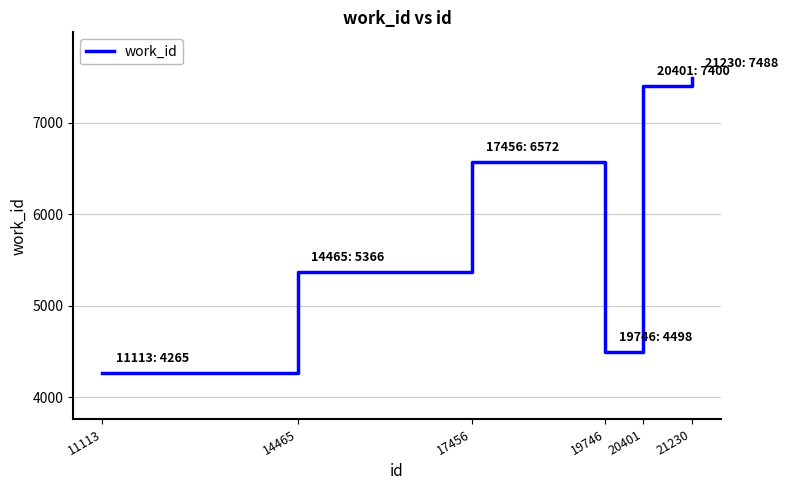

True or false: the data shows 1066 at 19746.

False